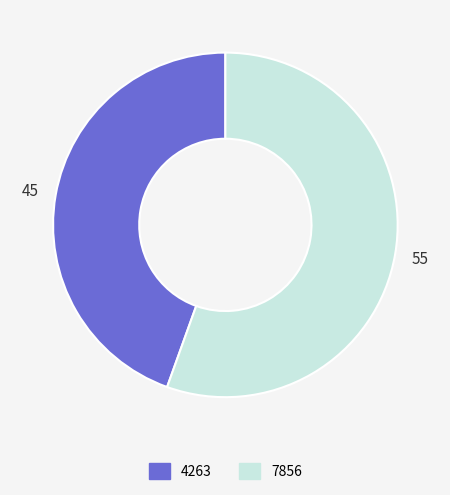

Rank the categories by value from lowest to highest.

4263, 7856